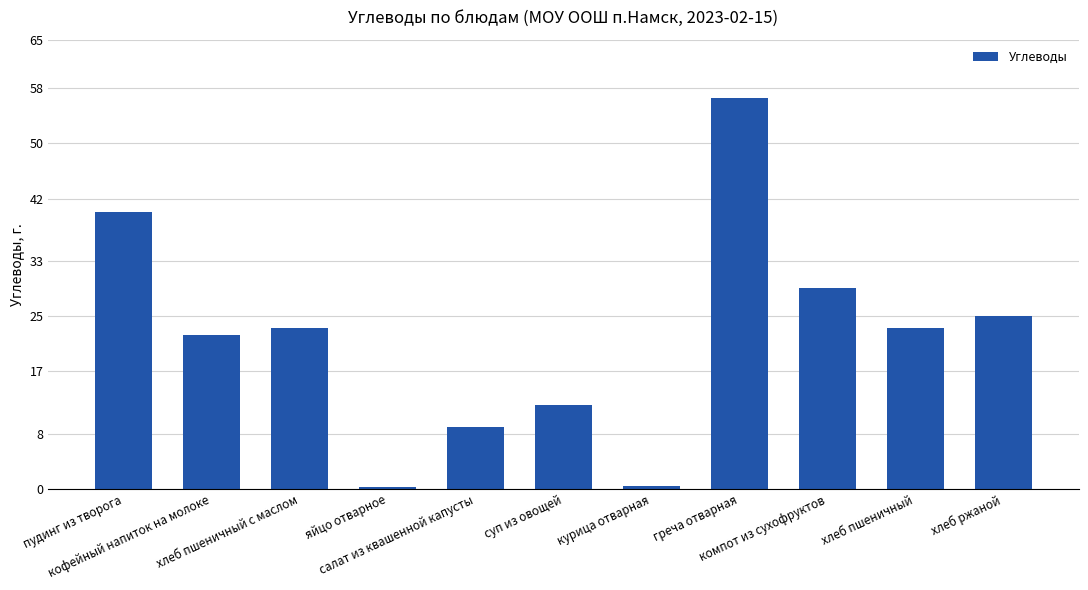

Count the number of categories in the chart.

11